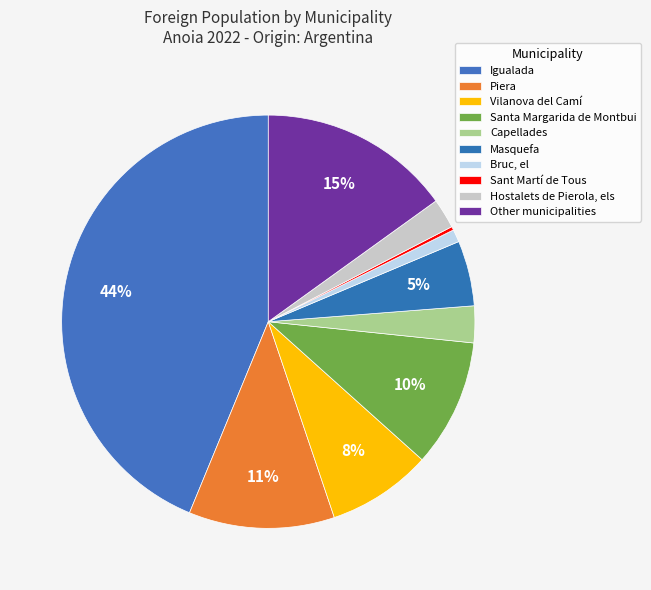

Is it true that Piera is 11% of the pie?

True